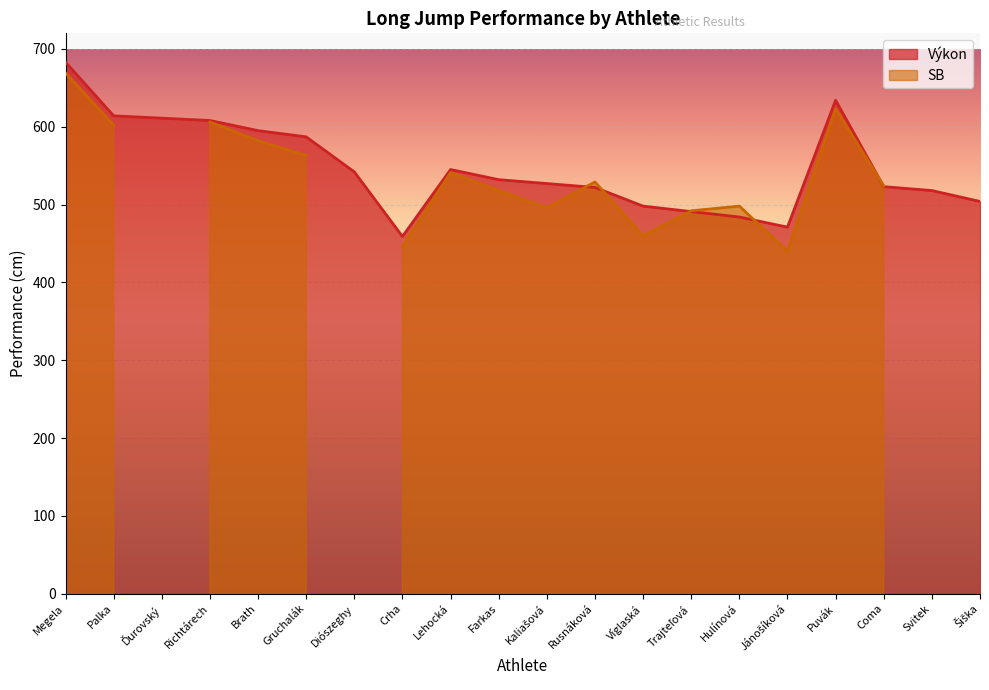

Rank the categories by value from lowest to highest.

Crha, Jánošíková, Hulínová, Trajteľová, Víglaská, Šiška, Svitek, Rusnáková, Coma, Kaliašová, Farkas, Diószeghy, Lehocká, Gruchalák, Brath, Richtárech, Ďurovský, Palka, Puvák, Megela